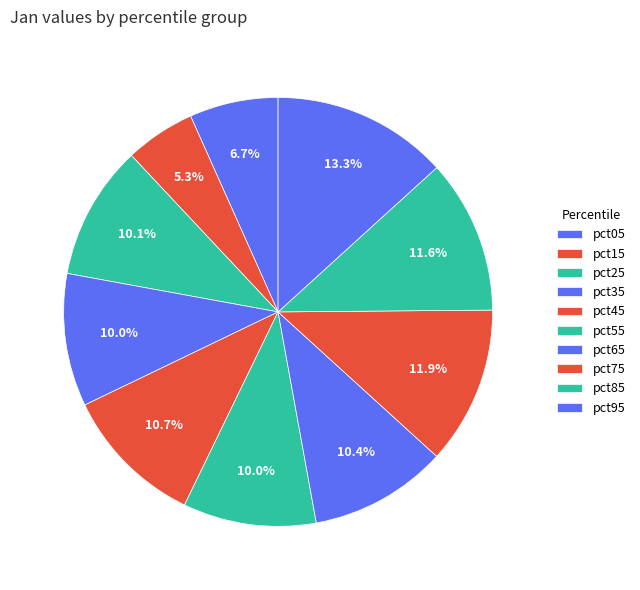

Is there any slice that represents more than half of the pie?

No